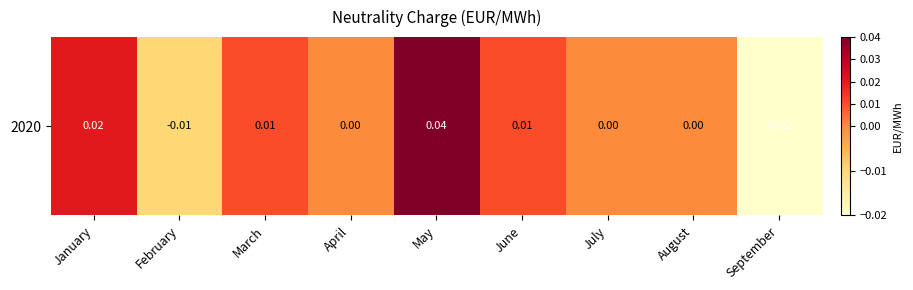

The chart shows a value of -0.0 at February. True or false?

False